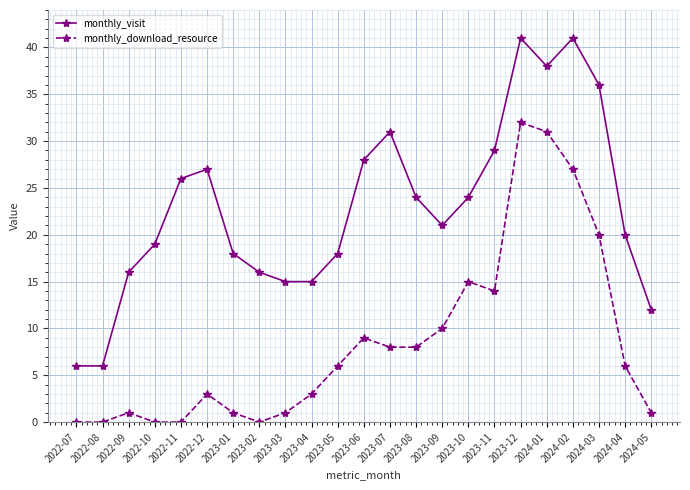

At how many categories does at least one series exceed 35?

4